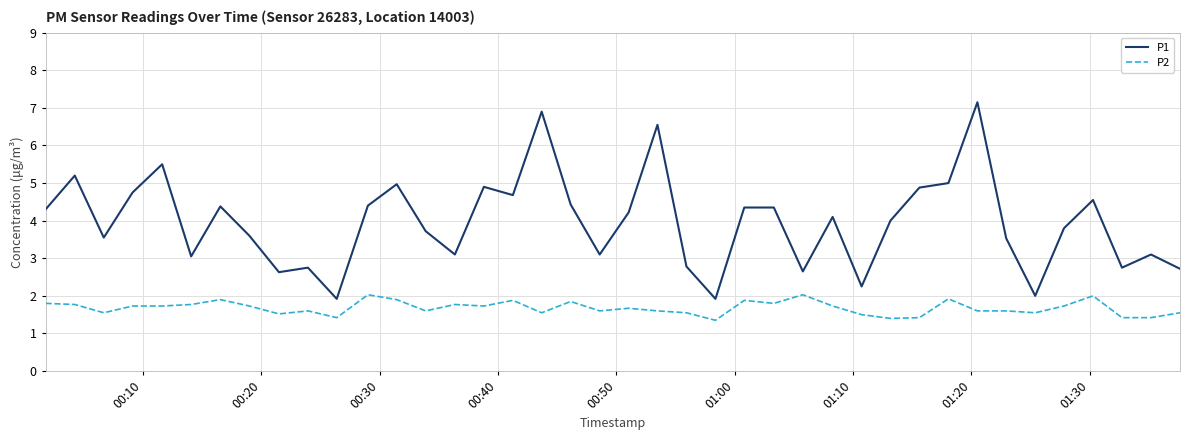

Which series has the largest total across all categories?

P1